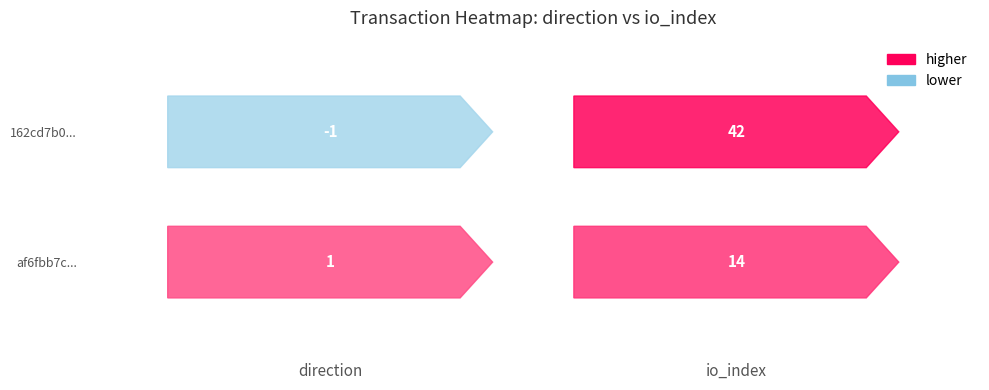

Count the af6fbb7c... values in the range 1 to 14.

2